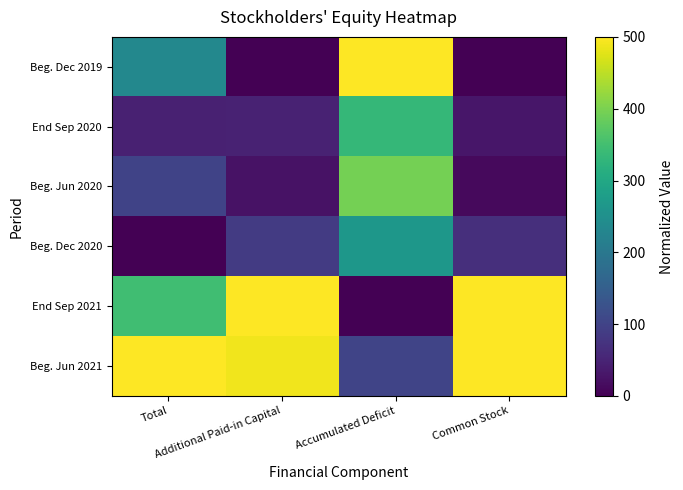

Reading left to right, extract all data points from this chart.

Beg. Dec 2019: Total=233.2	Additional Paid-in Capital=0.0	Accumulated Deficit=500.0	Common Stock=0.0
End Sep 2020: Total=45.3	Additional Paid-in Capital=48.6	Accumulated Deficit=334.0	Common Stock=30.7
Beg. Jun 2020: Total=99.9	Additional Paid-in Capital=23.6	Accumulated Deficit=394.5	Common Stock=11.9
Beg. Dec 2020: Total=0.0	Additional Paid-in Capital=86.7	Accumulated Deficit=264.0	Common Stock=67.0
End Sep 2021: Total=347.3	Additional Paid-in Capital=500.0	Accumulated Deficit=0.0	Common Stock=500.0
Beg. Jun 2021: Total=500.0	Additional Paid-in Capital=489.4	Accumulated Deficit=102.2	Common Stock=500.0